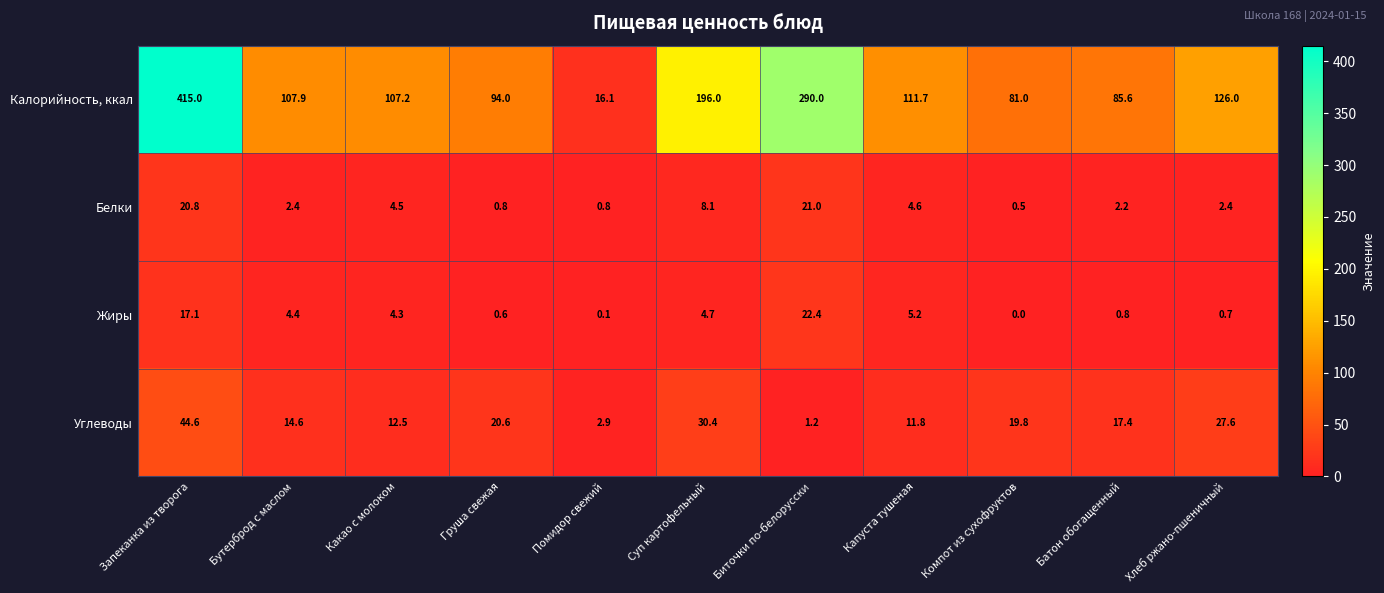

Which series has the largest range (max minus min)?

Калорийность, ккал